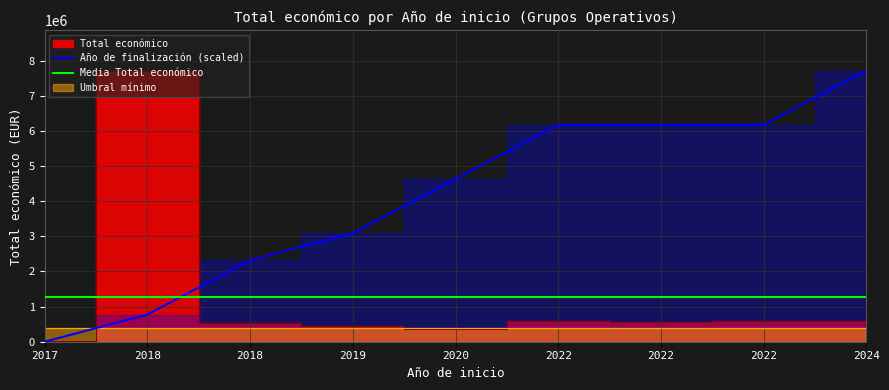

Rank the categories by value from highest to lowest.

2018, 2022, 2022, 2024, 2022, 2018, 2019, 2020, 2017